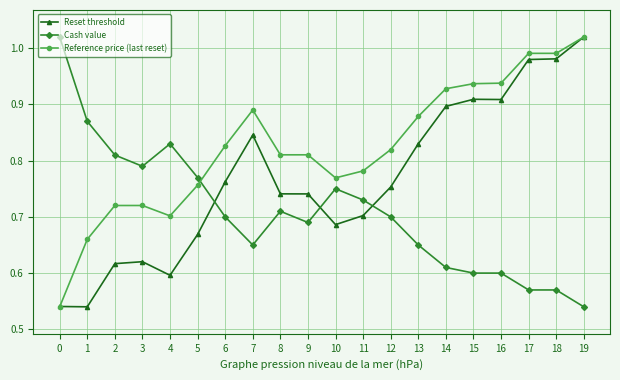

Which category has the lowest value in the Cash value series?

19